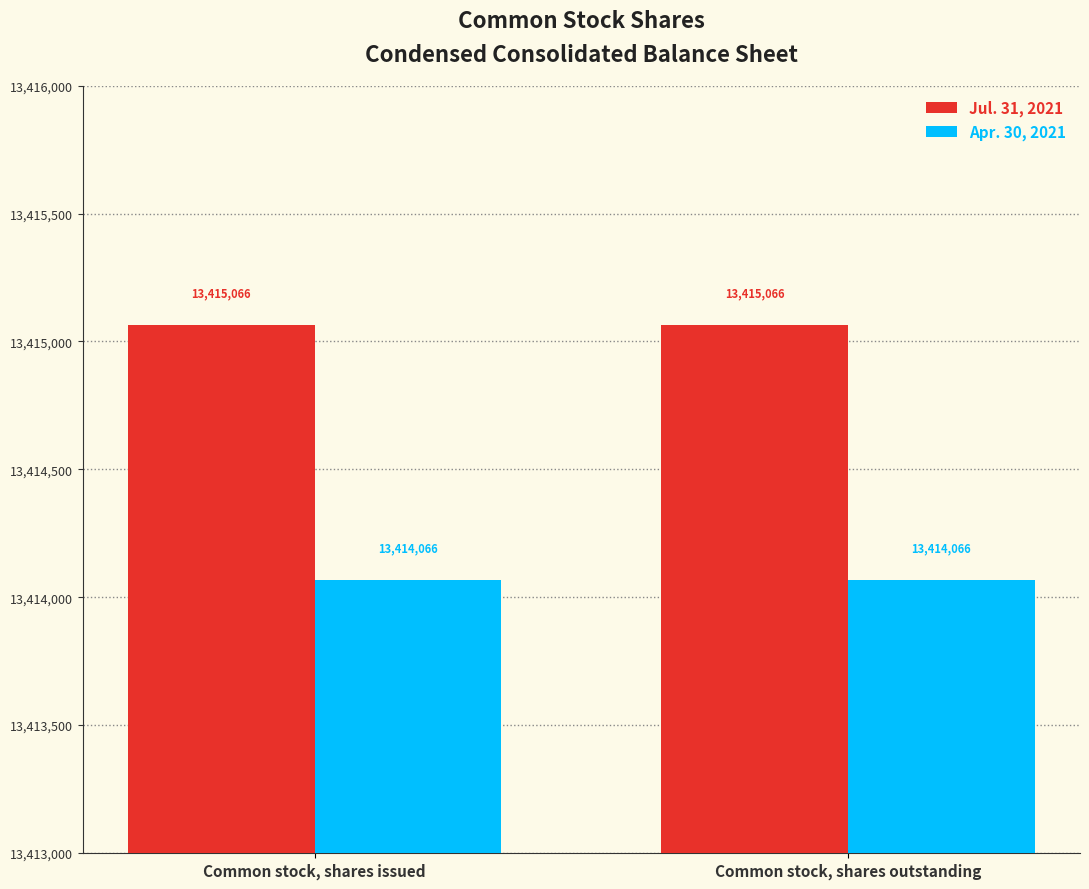

List the series in order of their peak value, lowest first.

Apr. 30, 2021, Jul. 31, 2021